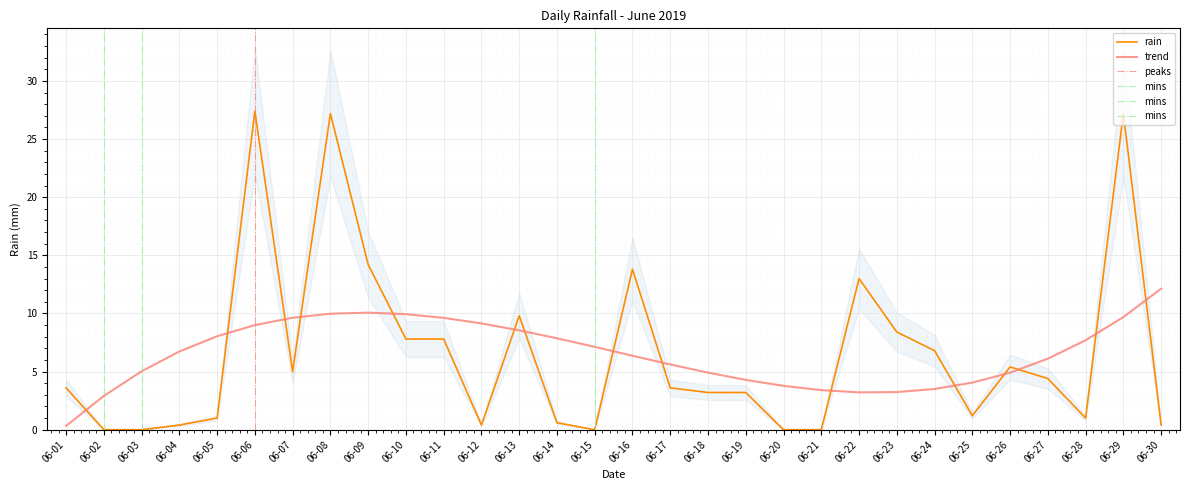

How many data points does each series have?

30